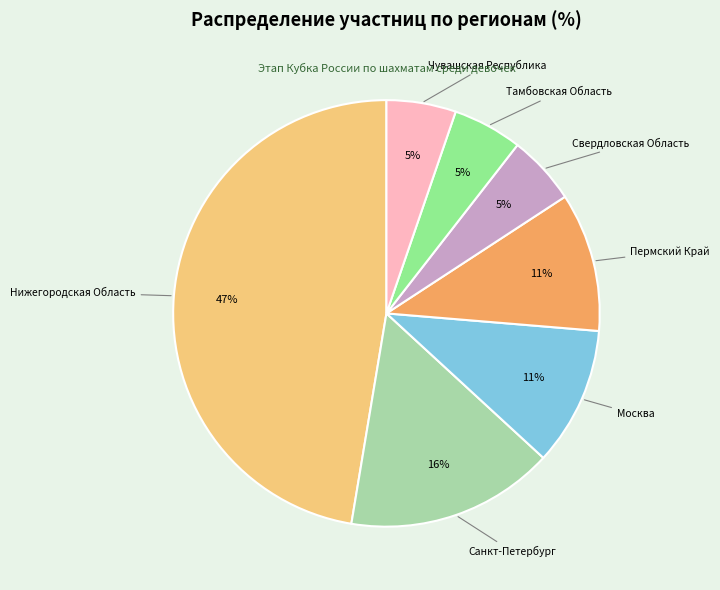

Count the number of slices in the pie.

7